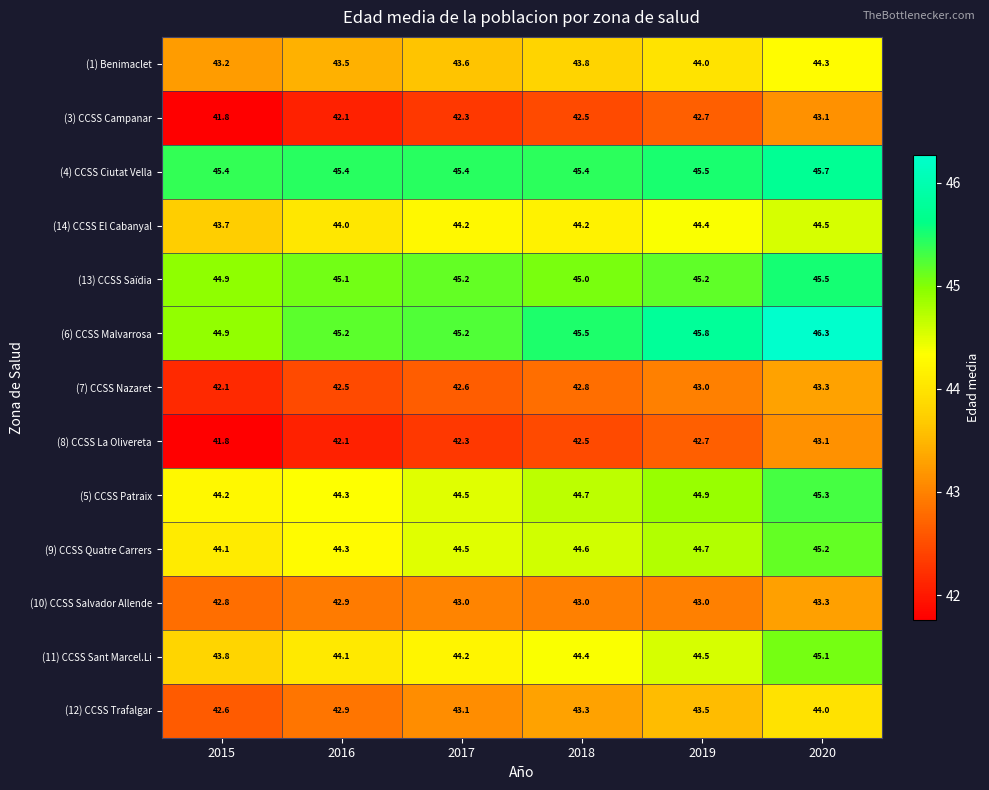

Count the number of categories in the chart.

6